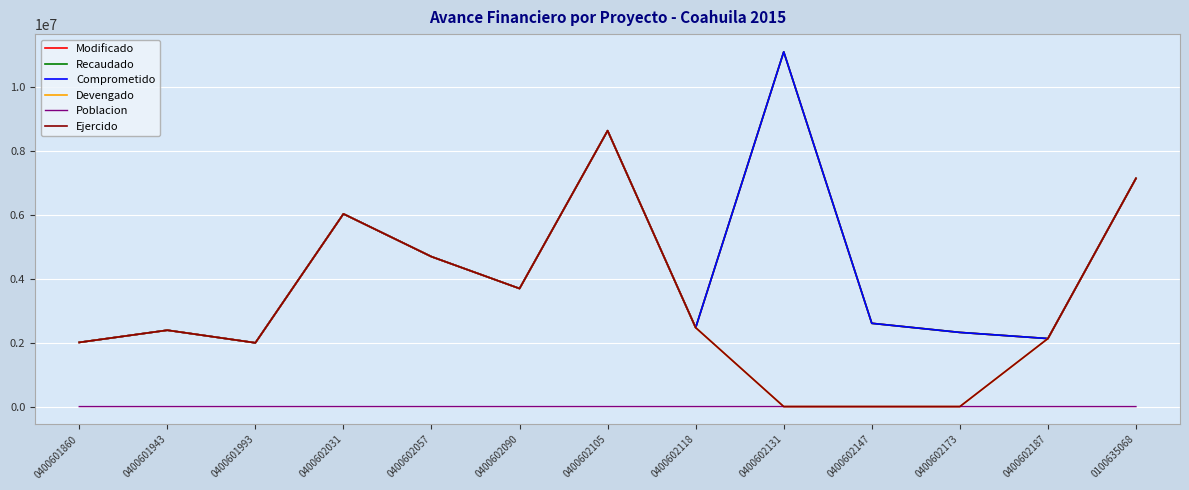

At how many categories does at least one series exceed 2584055?

7